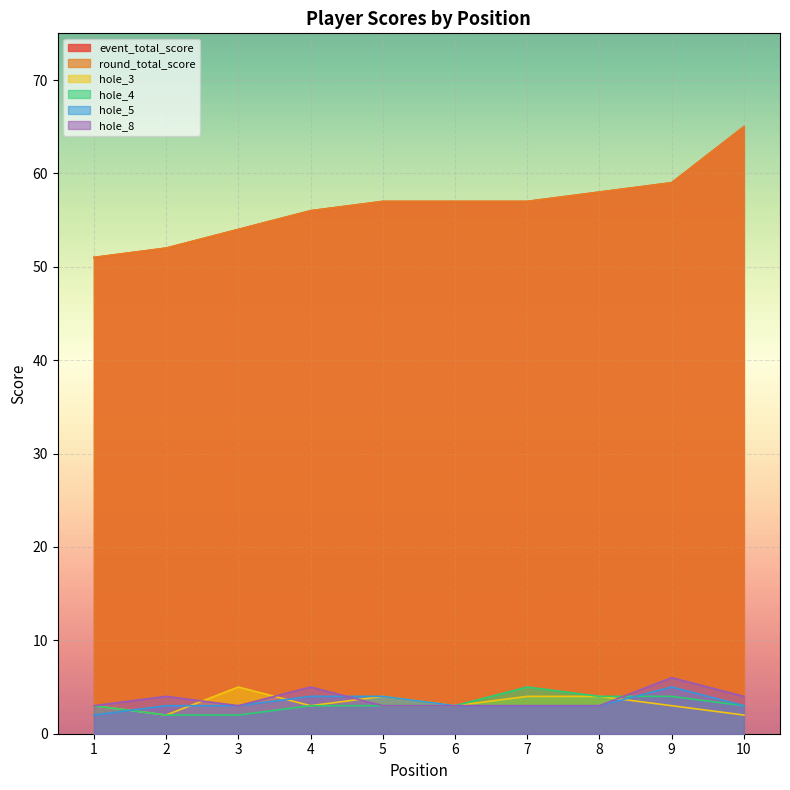

List the labels in order of hole_3 value, largest first.

3, 5, 7, 8, 1, 4, 6, 9, 2, 10